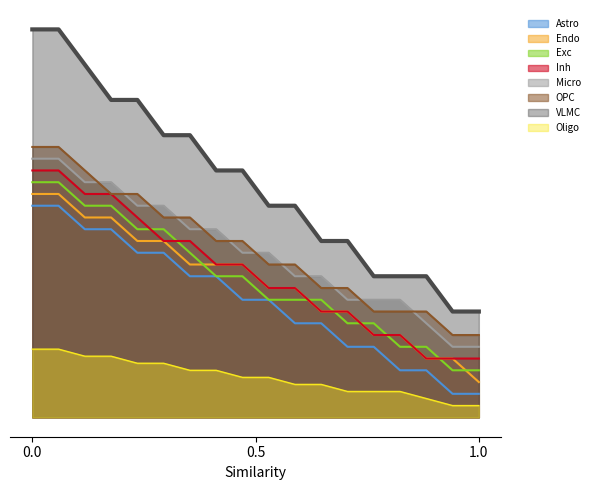

What are all the series names shown in the legend?

Astro, Endo, Exc, Inh, Micro, OPC, VLMC, Oligo